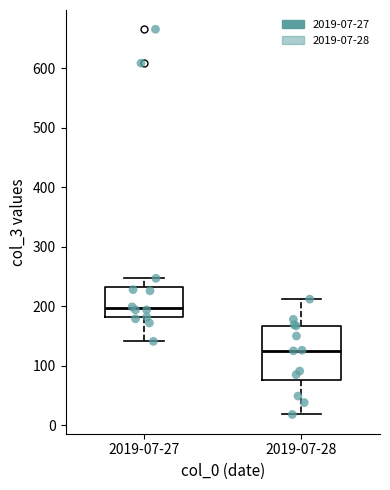

Which box has the highest median line?

2019-07-27